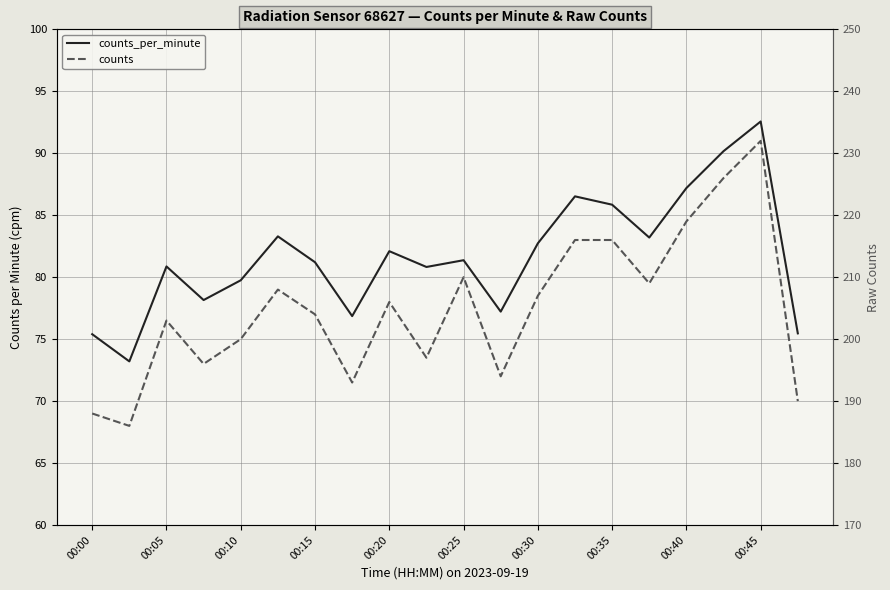

Between 16 and 19, which series saw the biggest shift?

counts